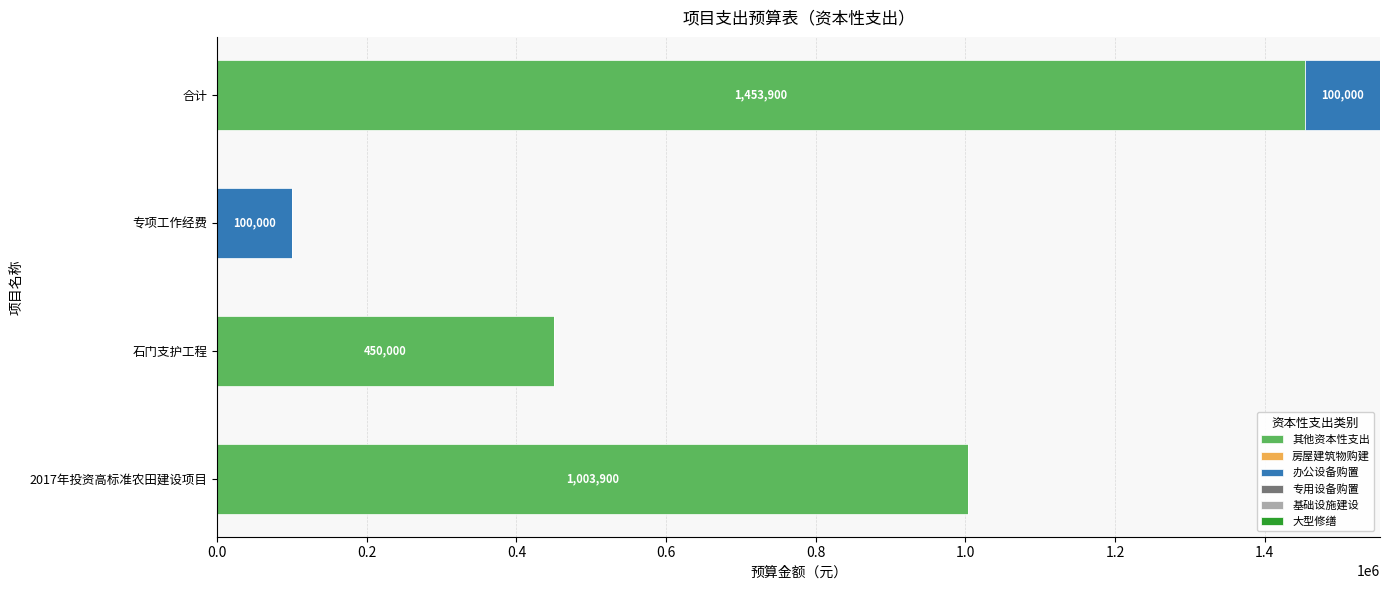

At which category is the sum across all series the highest?

合计